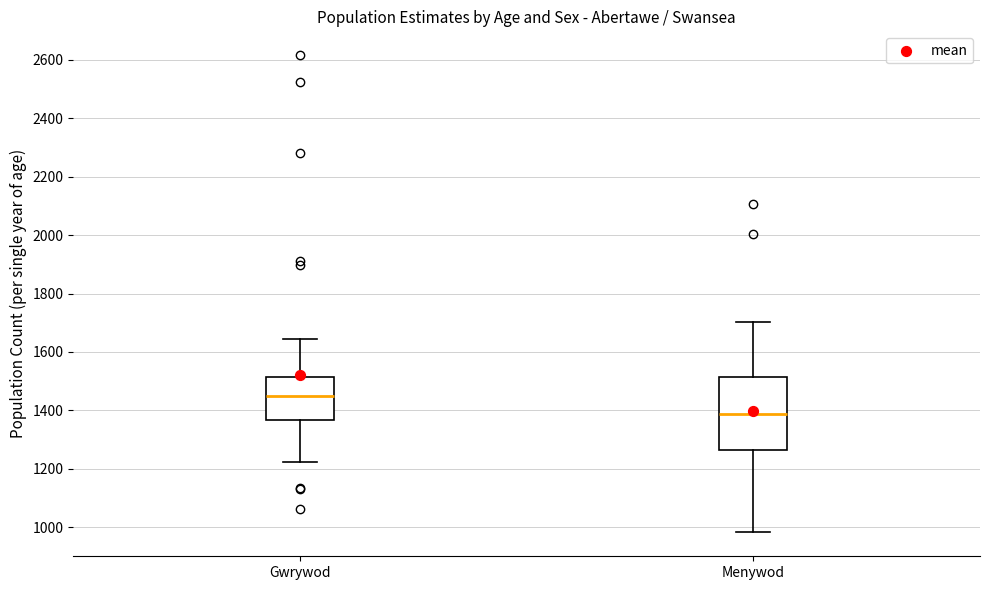

Reading left to right, transcribe this box plot: for each box, give where its median line is, the range the box spans, and where its two whiskers end, as read against the y-axis. The values are not printed on the chart, so give them approximately, as read against the axis.

Gwrywod: median 1440, box 1360 to 1520, whiskers 1220 to 1640
Menywod: median 1380, box 1260 to 1520, whiskers 980 to 1700